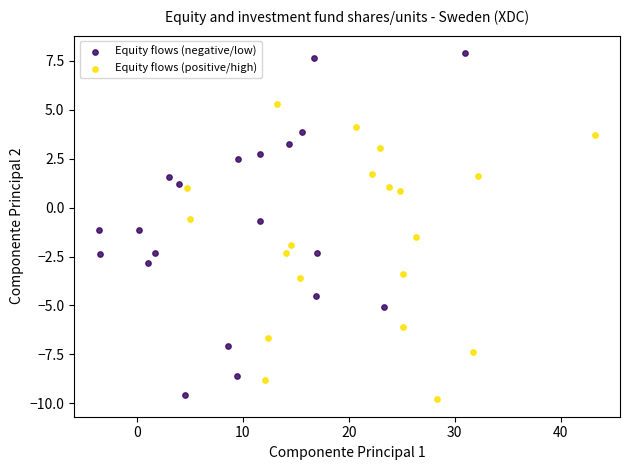

Which series has the largest Y range (max minus min)?

Equity flows (negative/low)